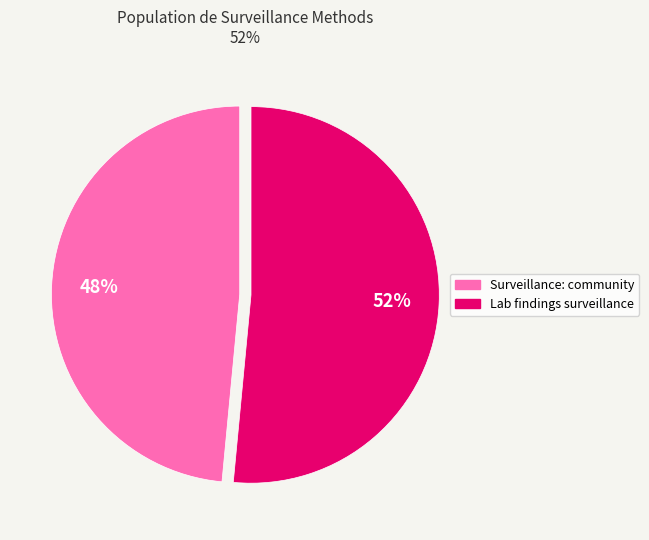

To the nearest percent, what is the average slice percentage?

50%